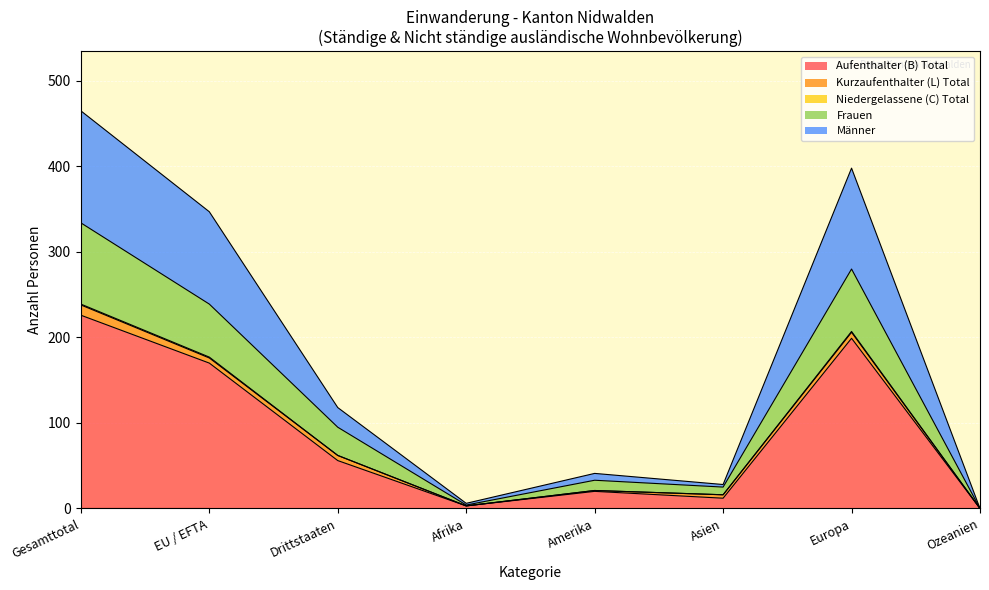

Is it true that Aufenthalter (B) Total equals 0 at Ozeanien?

True